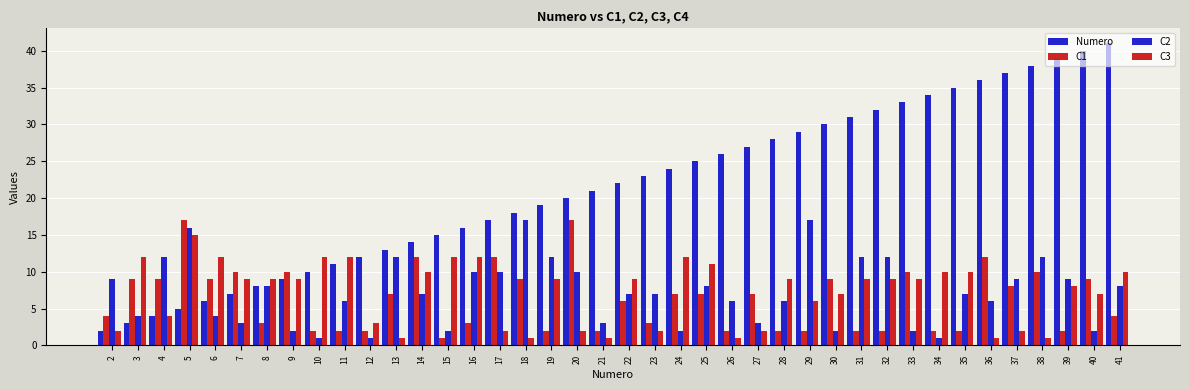

Does the chart contain stacked bars?

No